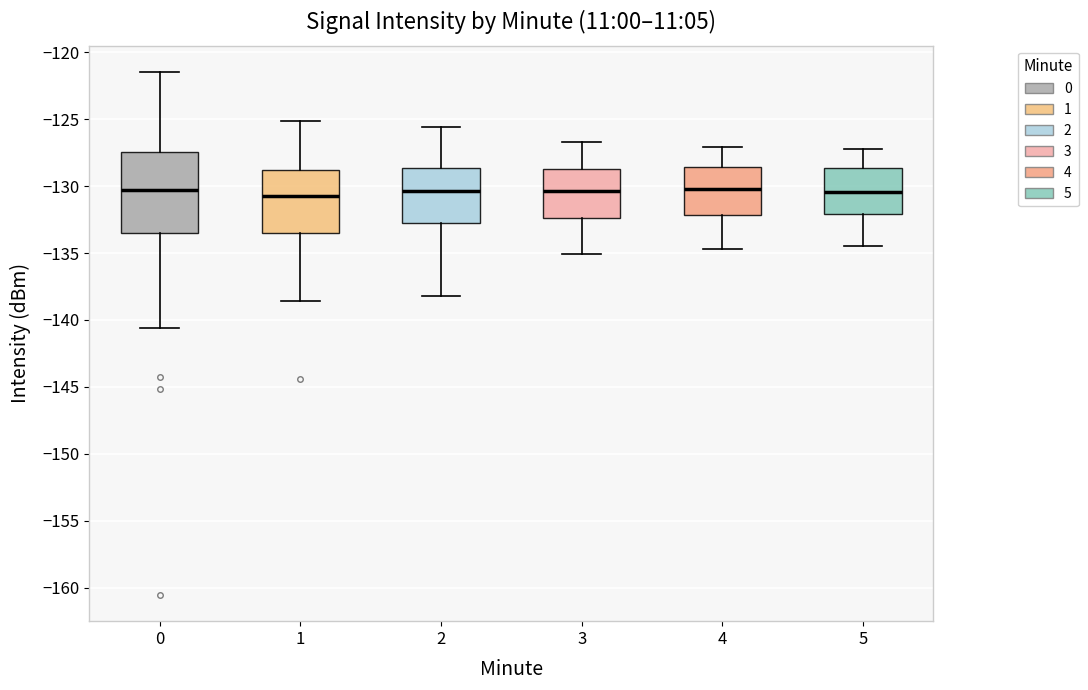

Reading left to right, transcribe this box plot: for each box, give where its median line is, the range the box spans, and where its two whiskers end, as read against the y-axis. The values are not printed on the chart, so give them approximately, as read against the axis.

0: median -130.5, box -133.5 to -127.5, whiskers -140.5 to -121.5
1: median -131.0, box -133.5 to -129.0, whiskers -138.5 to -125.0
2: median -130.5, box -132.5 to -128.5, whiskers -138.0 to -125.5
3: median -130.5, box -132.5 to -128.5, whiskers -135.0 to -126.5
4: median -130.0, box -132.0 to -128.5, whiskers -134.5 to -127.0
5: median -130.5, box -132.0 to -128.5, whiskers -134.5 to -127.0